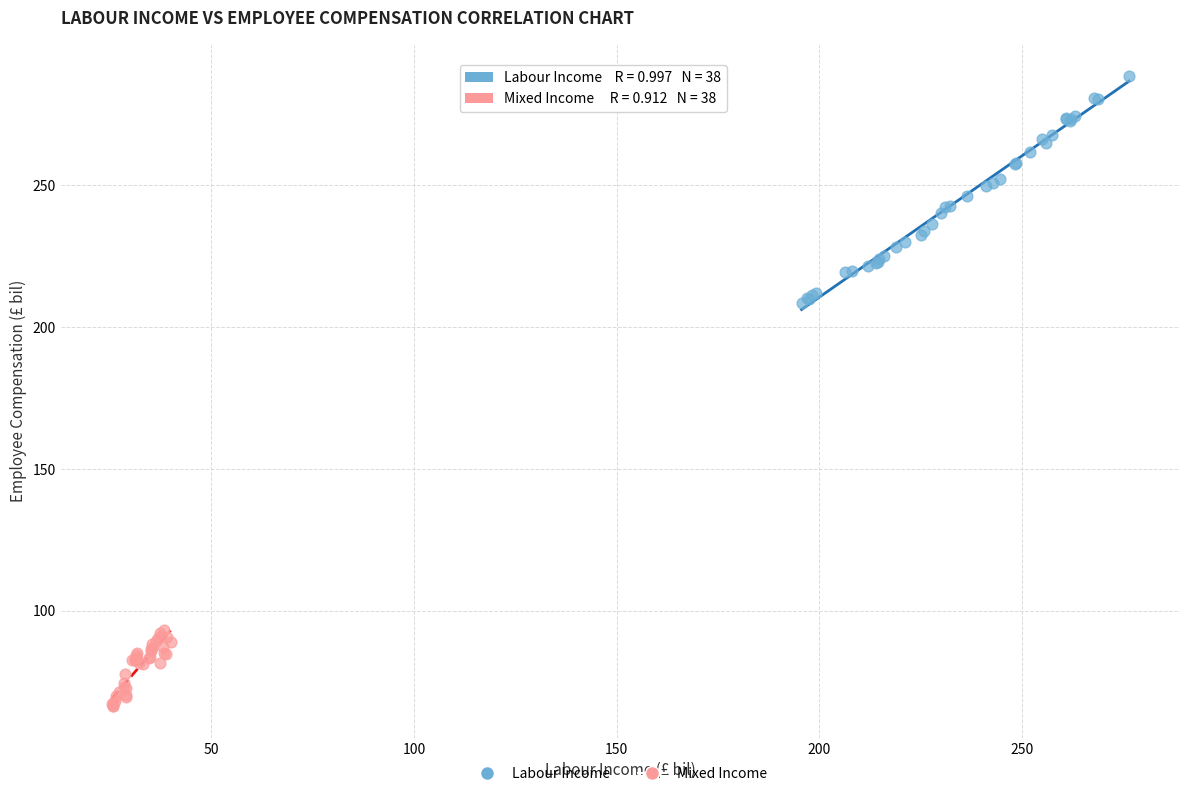

What are all the series names shown in the legend?

Labour Income, Mixed Income